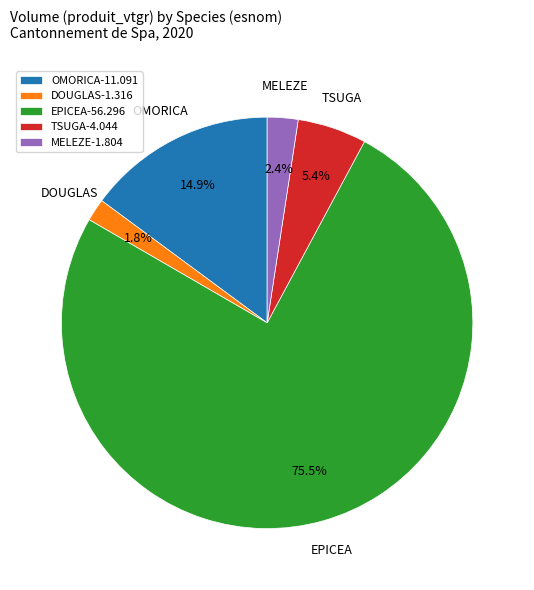

Count the number of slices in the pie.

5